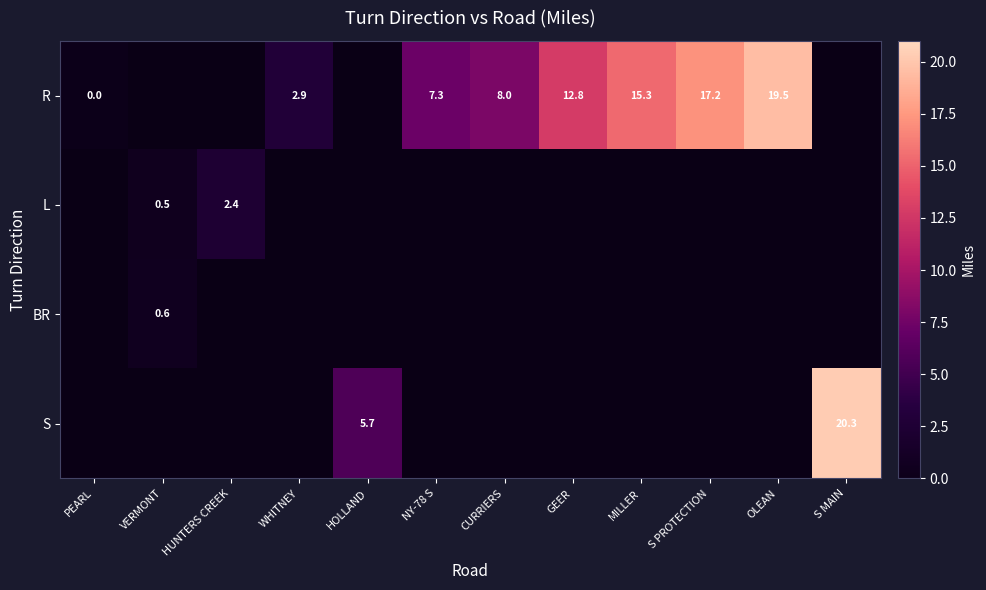

True or false: R has a value of 2.9 at WHITNEY.

True